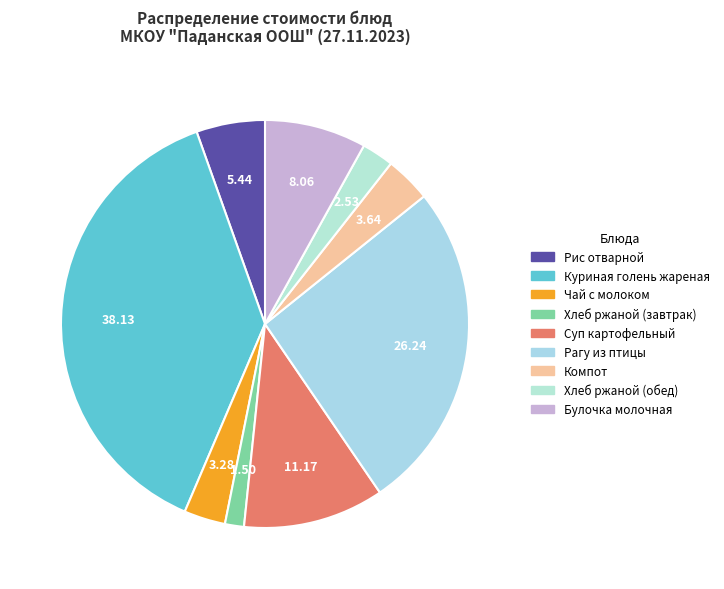

Is Рагу из птицы the majority of the pie?

No